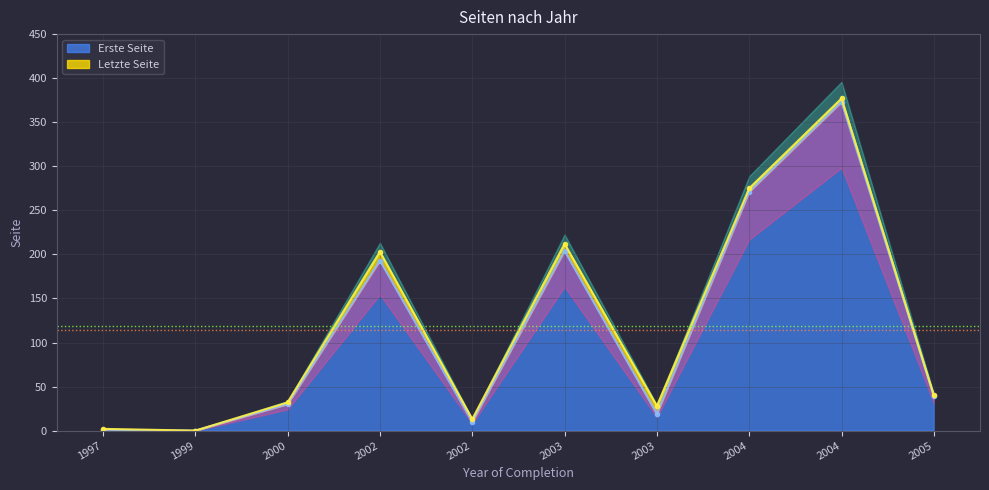

True or false: Letzte Seite has more than 0 points higher than both neighbors.

True